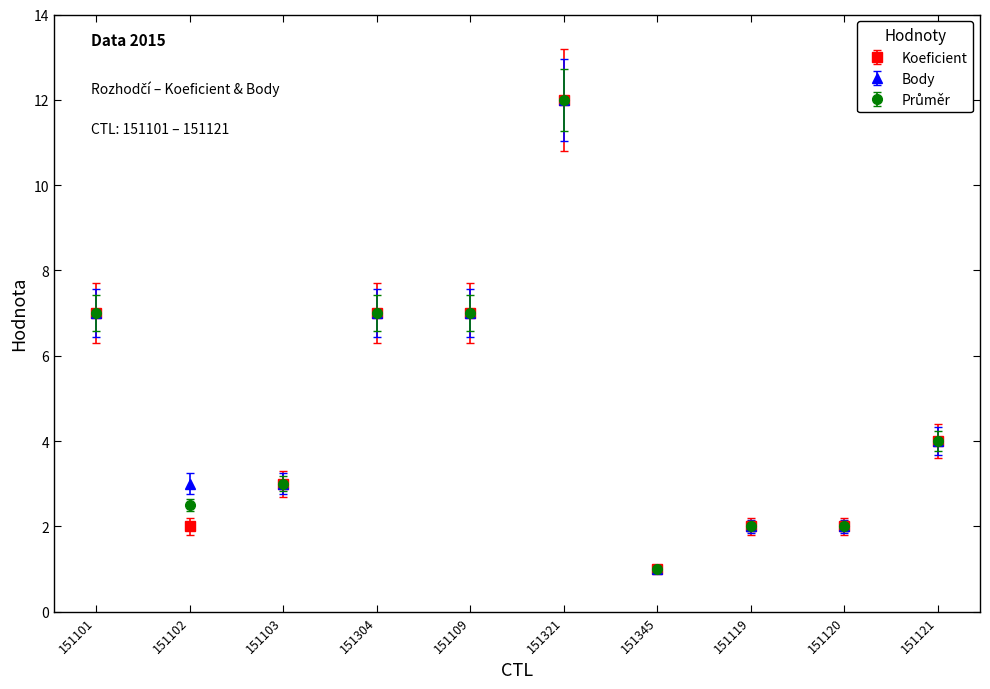

At which category is the sum across all series the highest?

151321